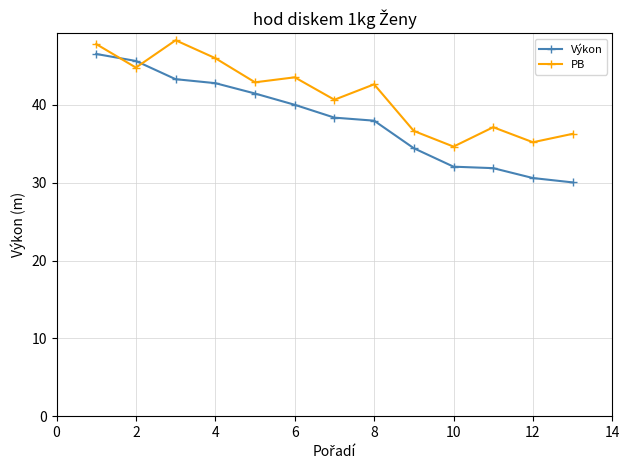

What is the maximum value shown in the chart?

48.3